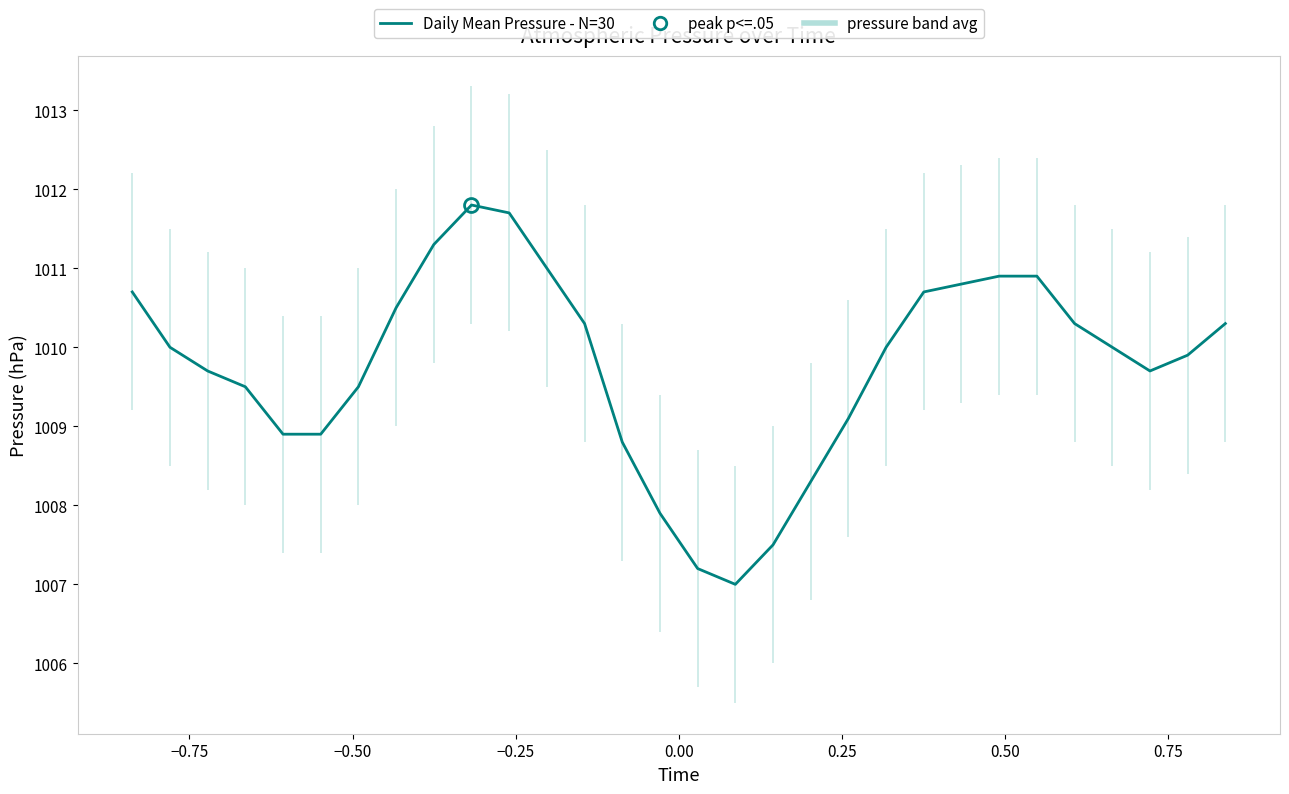

What is the minimum value shown in the chart?

1007.0